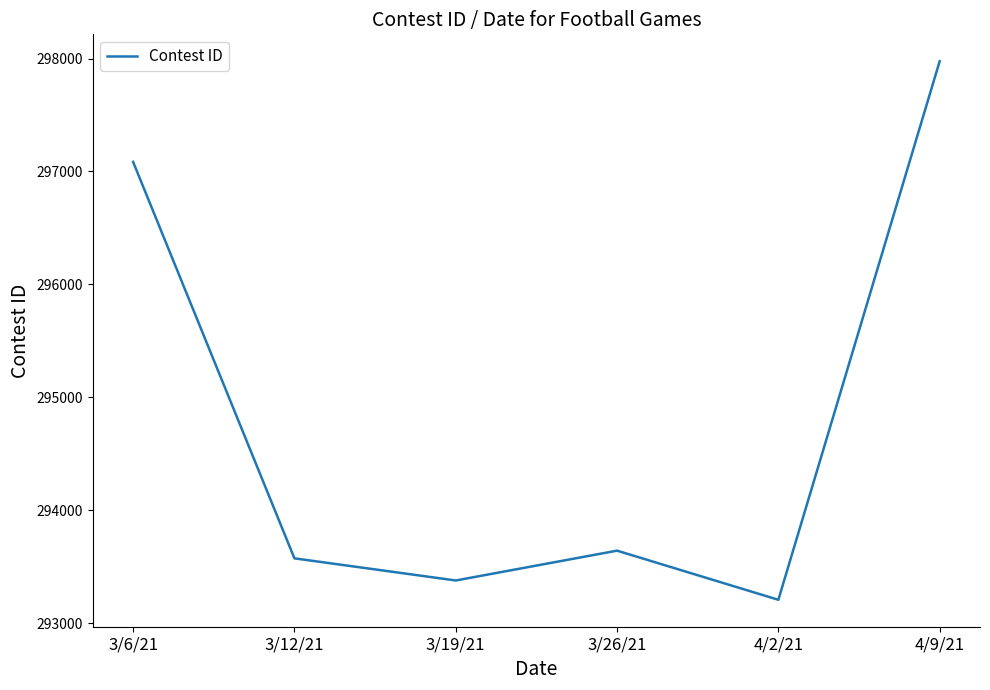

Between 3/26/21 and 3/12/21, which is larger?

3/26/21